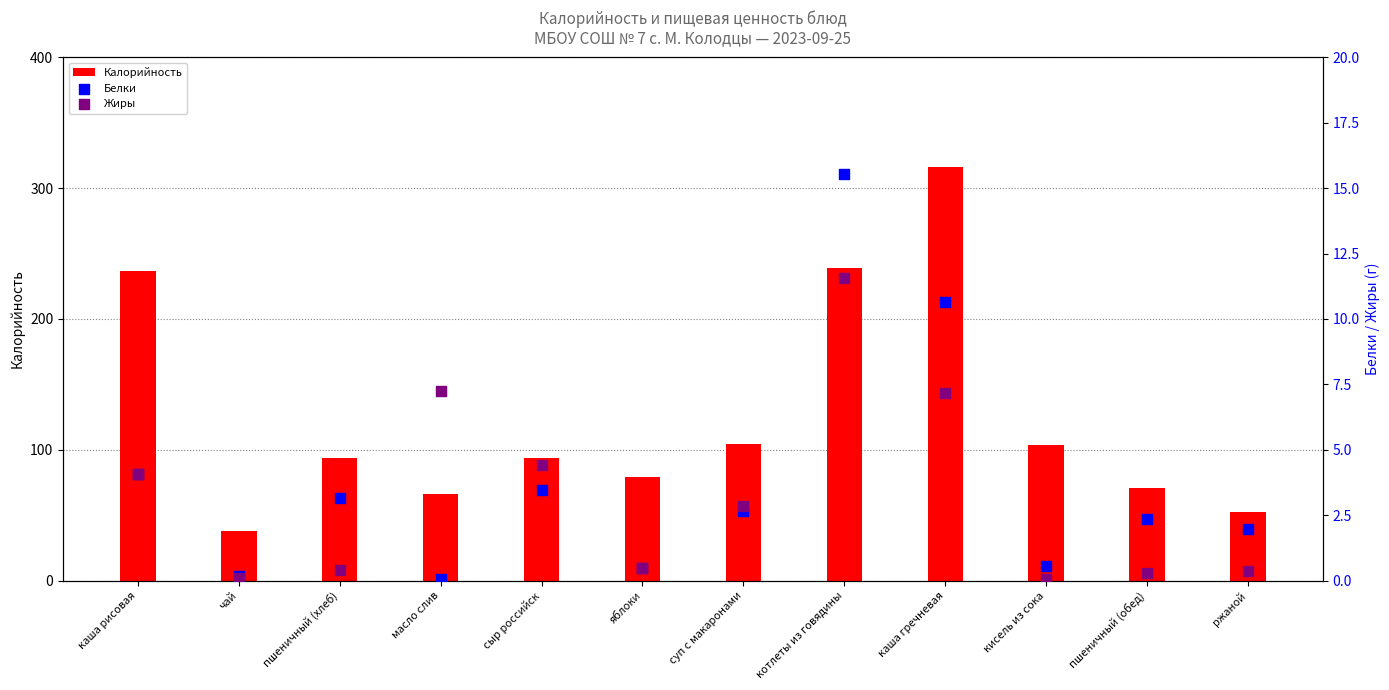

Which series has the largest total across all categories?

Калорийность